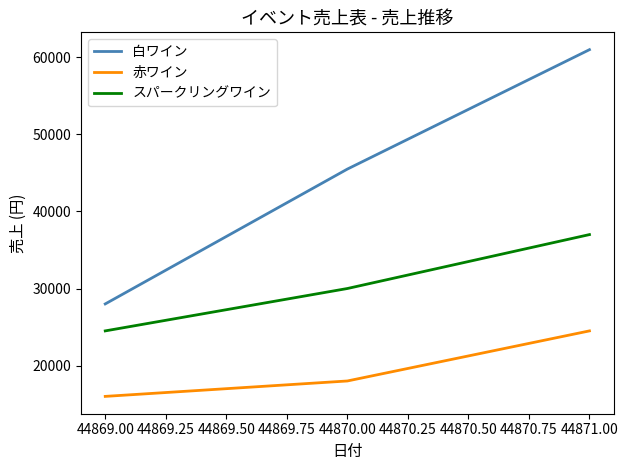

Rank the series by their maximum value, from lowest to highest.

赤ワイン, スパークリングワイン, 白ワイン